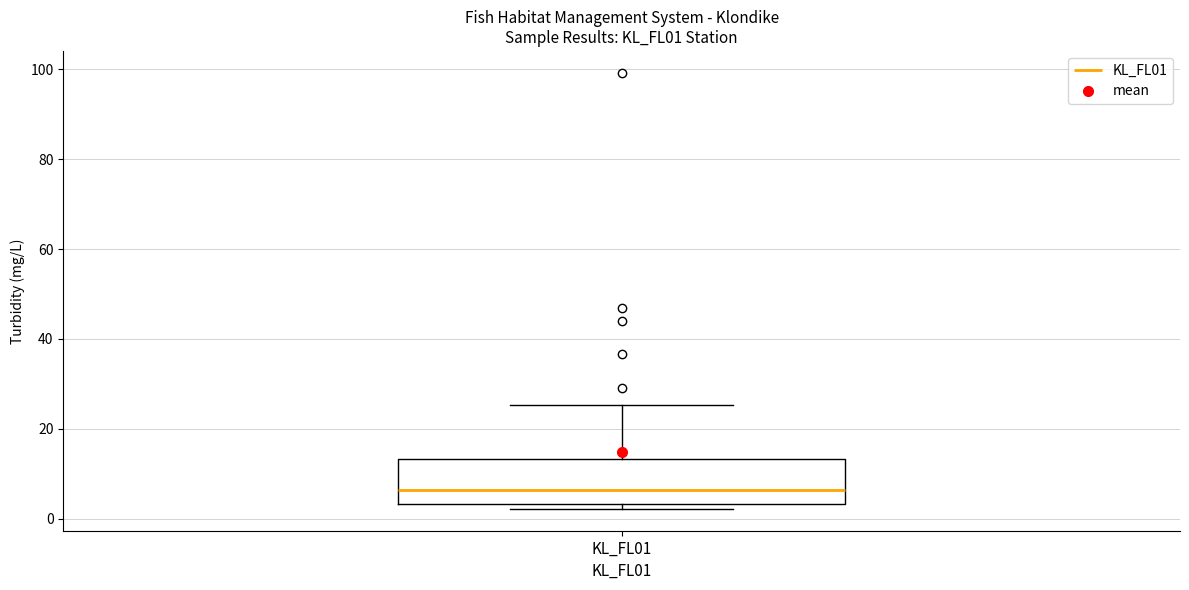

Transcribe this box plot: give where the median line is, the range the box spans, and where the two whiskers end, as read against the y-axis. The values are not printed on the chart, so give them approximately, as read against the axis.

median 6, box 4 to 14, whiskers 2 to 26